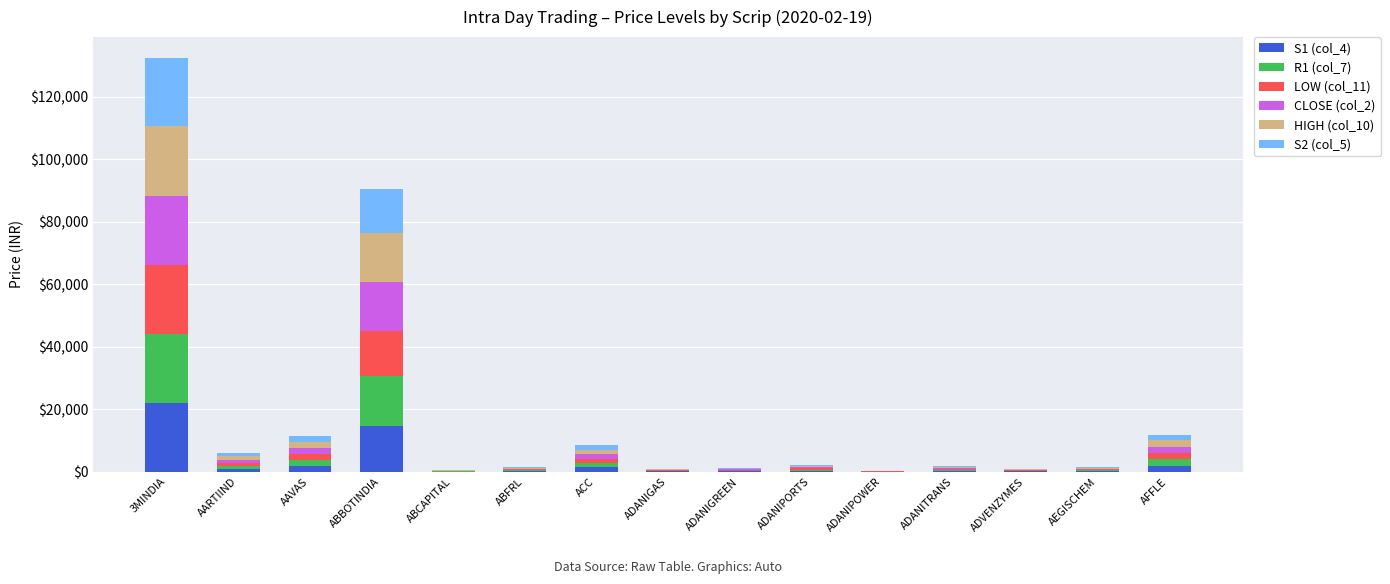

What is the maximum value for S1 (col_4)?

21947.6